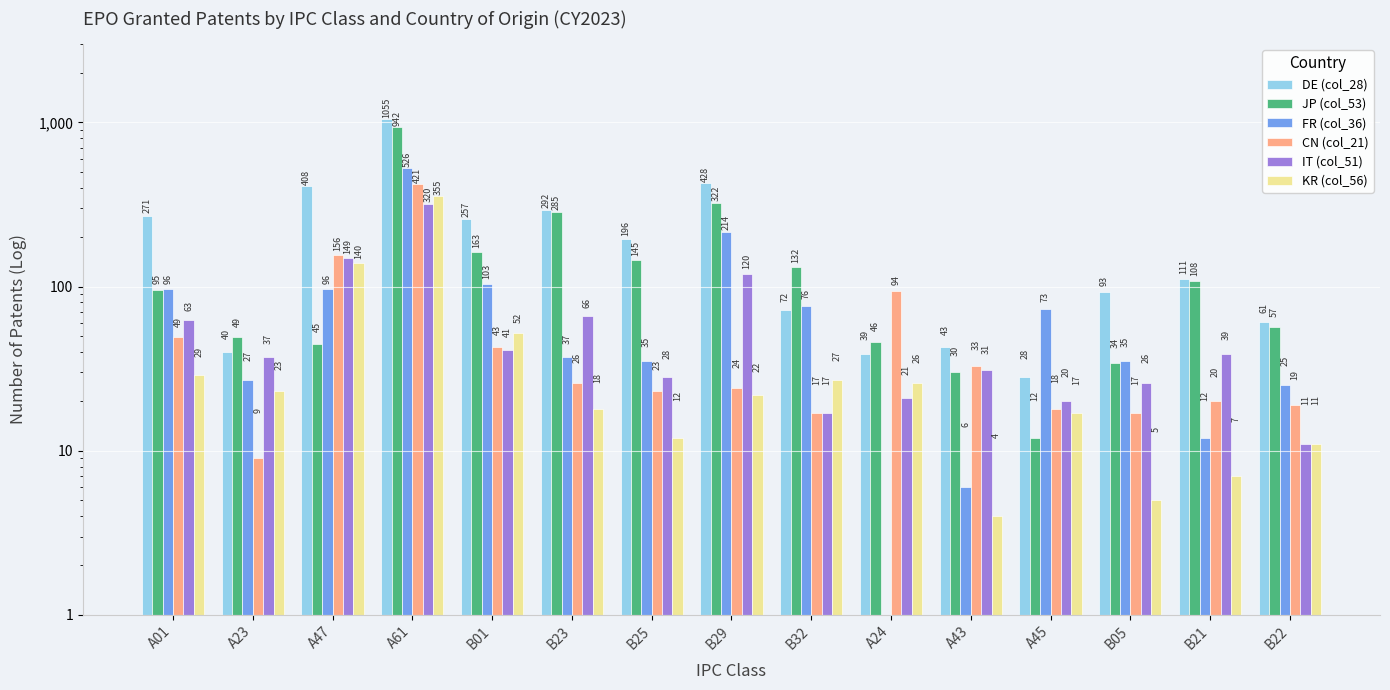

List the series in order of their peak value, highest first.

DE (col_28), JP (col_53), FR (col_36), CN (col_21), KR (col_56), IT (col_51)